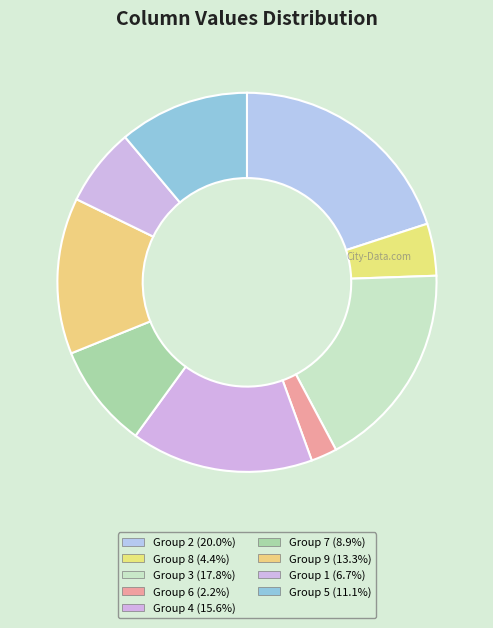

Count the number of slices in the pie.

9